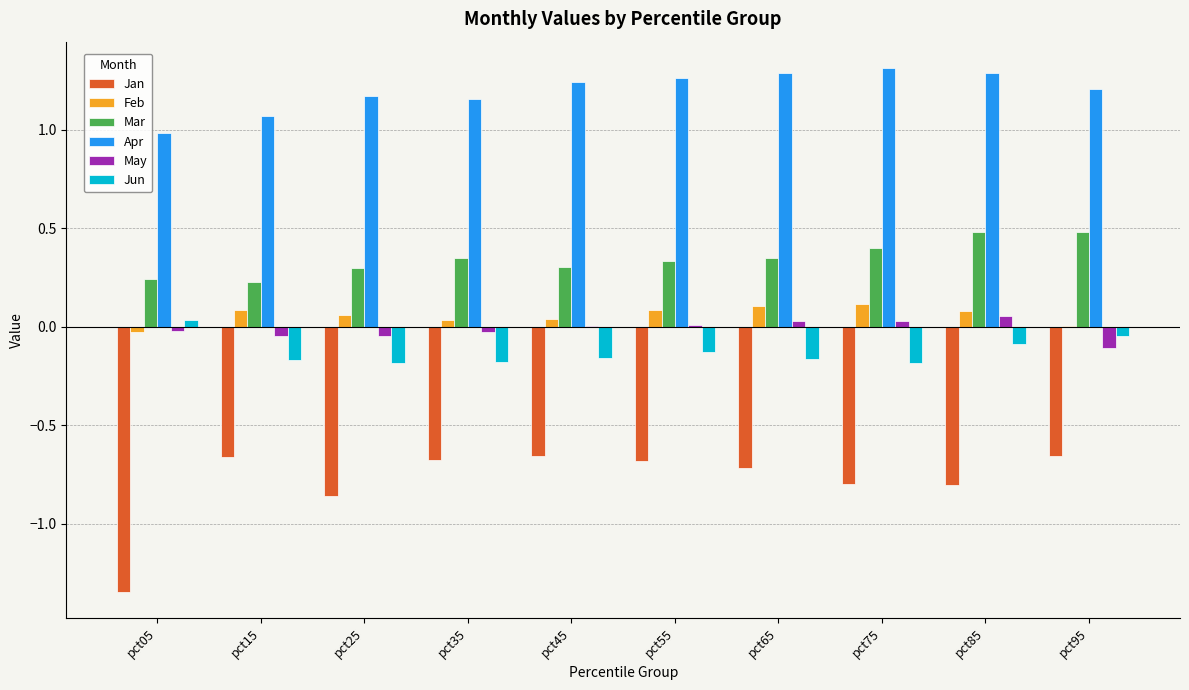

Is it true that May equals 0.0 at pct65?

True